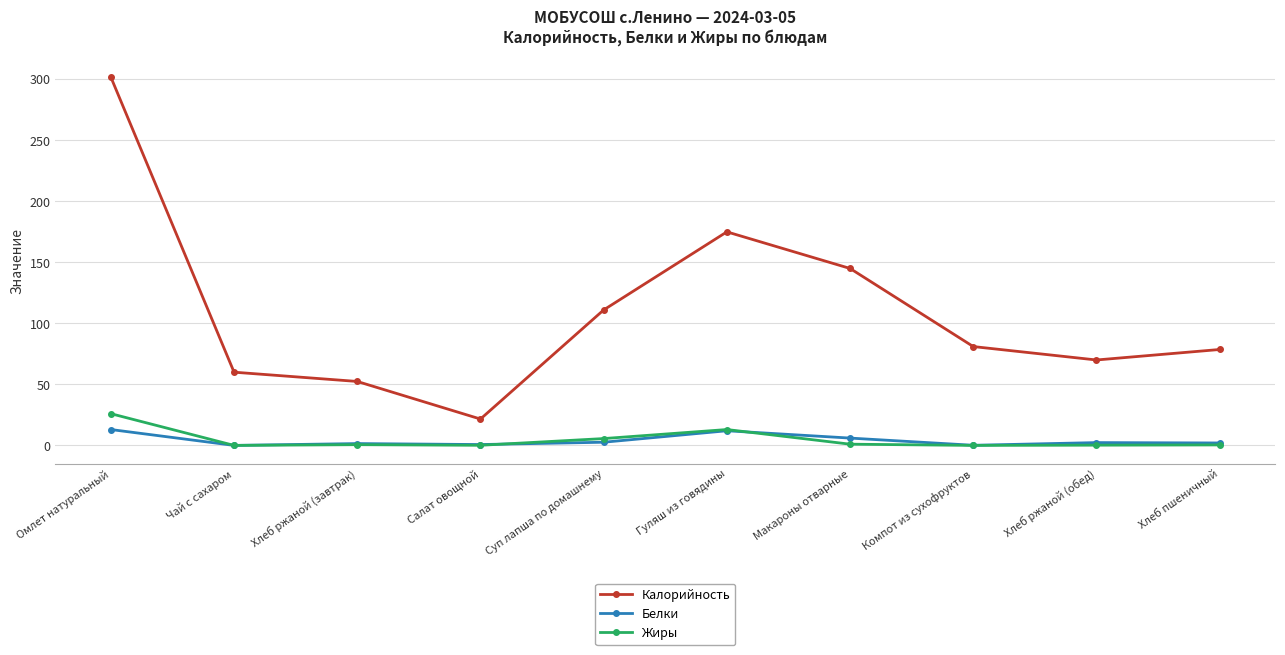

True or false: Калорийность and Жиры intersect in this chart.

False